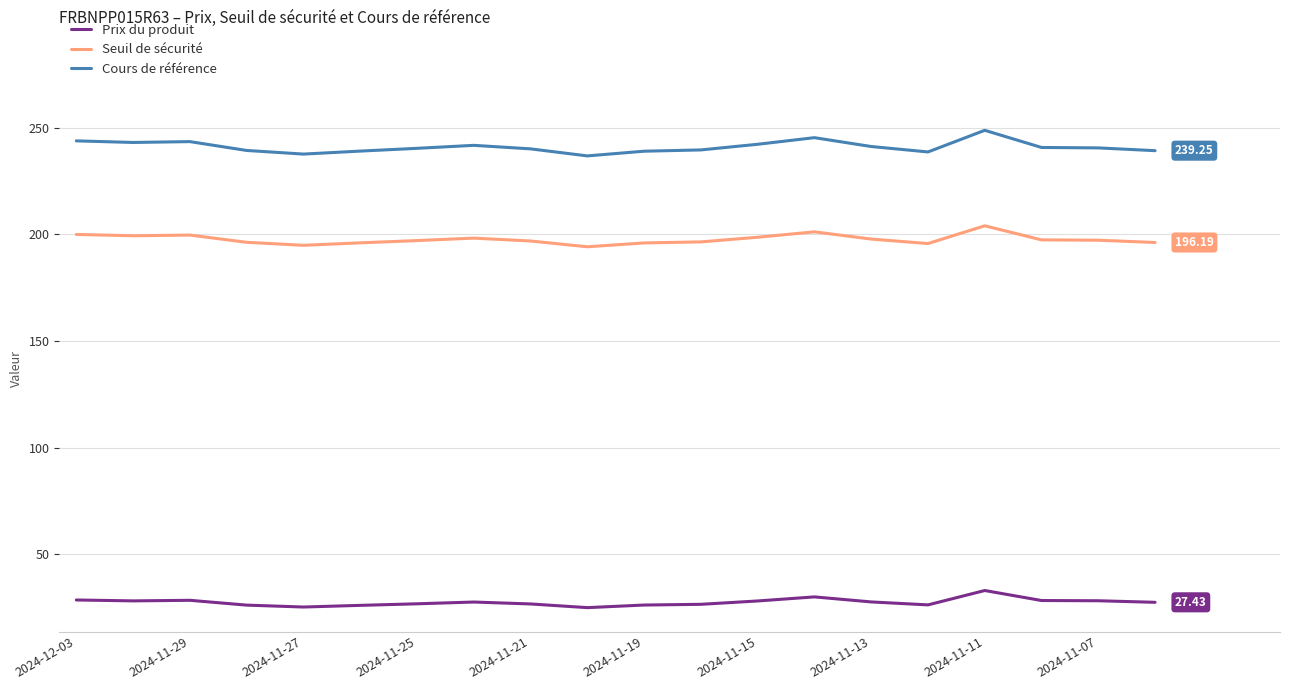

Rank the series by their maximum value, from lowest to highest.

Prix du produit, Seuil de sécurité, Cours de référence